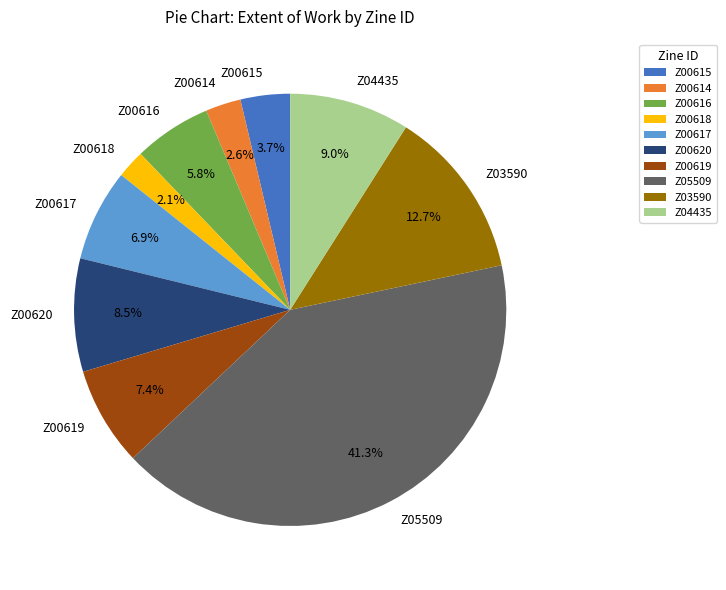

To the nearest percent, what is the difference between the Z00616 and Z03590 slice percentages?

7%